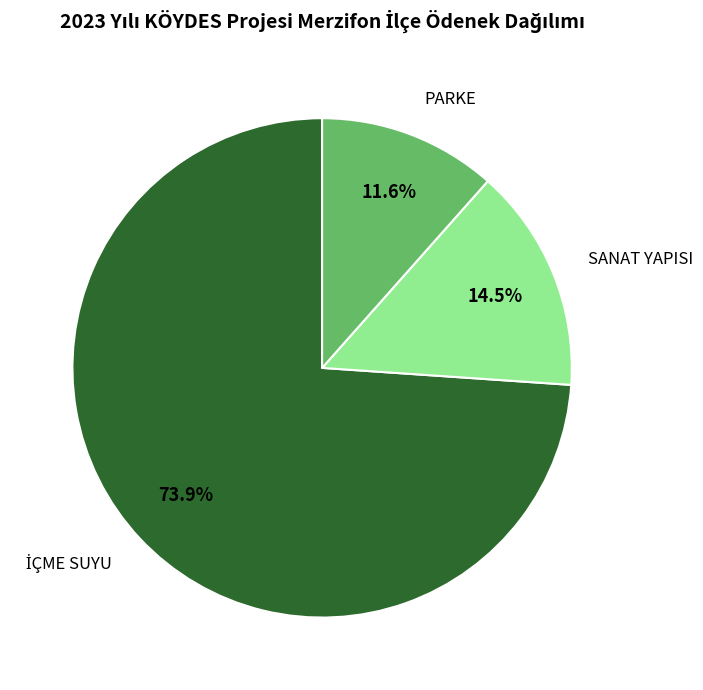

Which category has the smallest portion of the pie?

PARKE